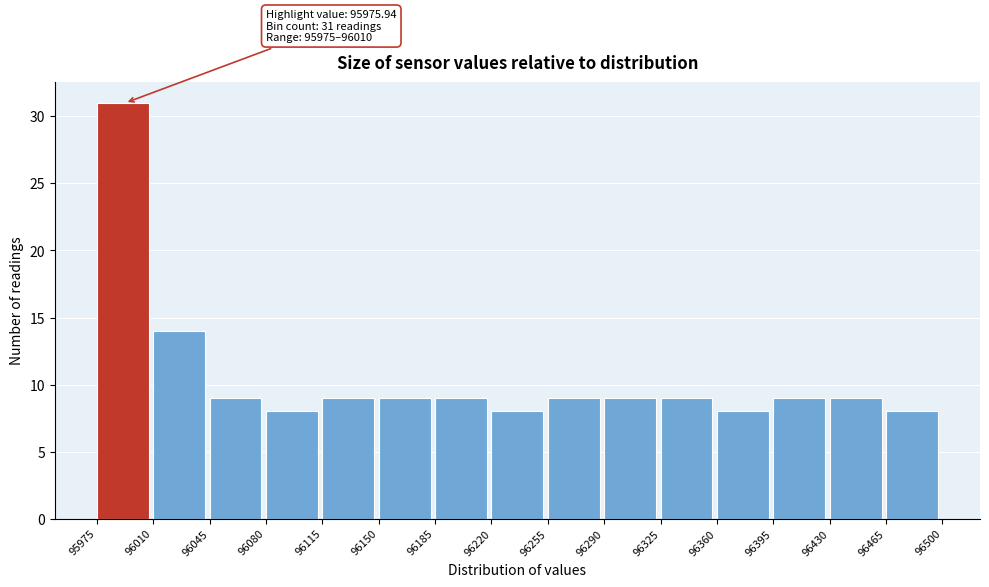

Over which range of the x-axis is the bar tallest?

95975 to 96010